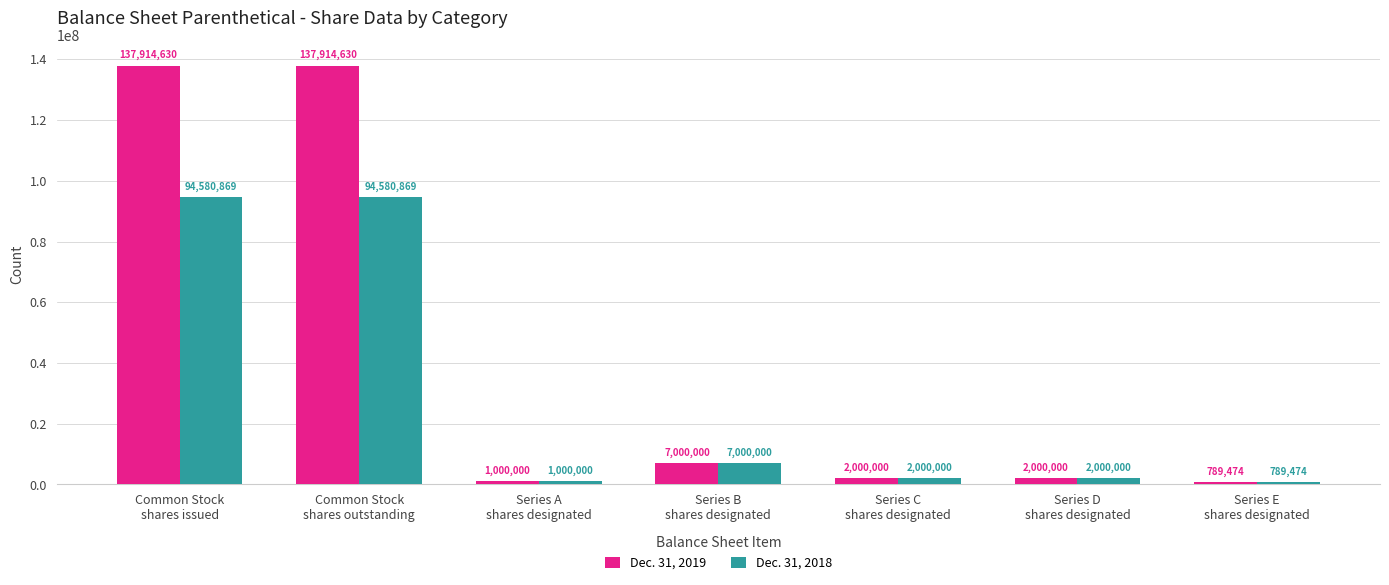

How many groups of bars are there?

7